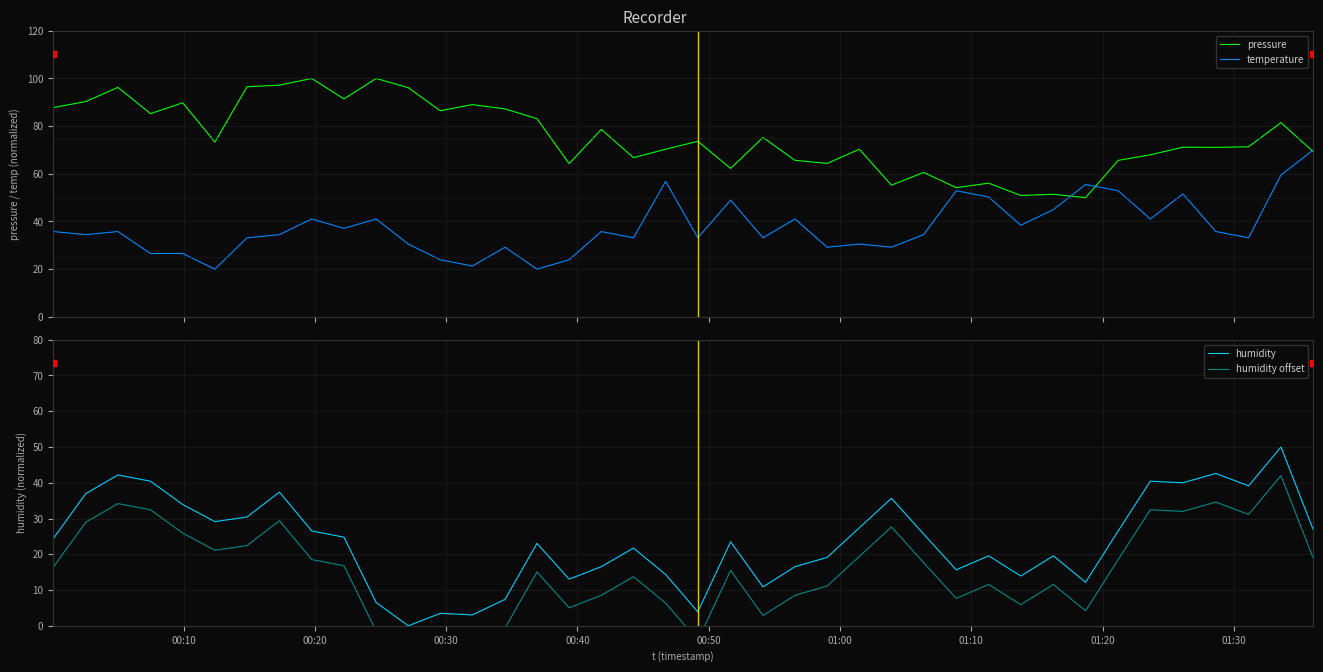

What is the minimum value for temperature?

20.0